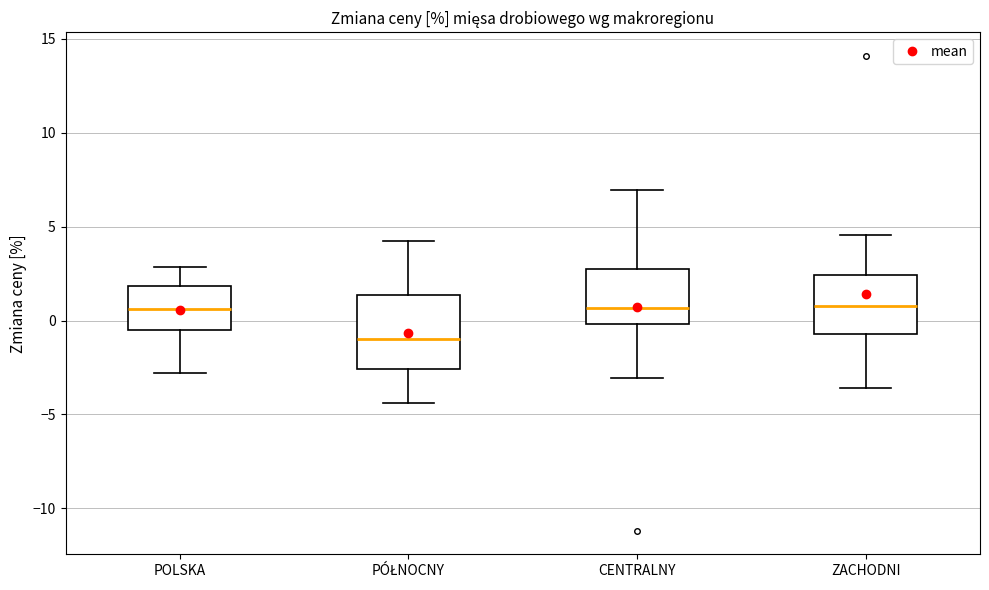

Reading left to right, read every box against the y-axis: the position of its median line, the range the box covers, and the ends of its whiskers. The values are not printed on the chart, so give them approximately, as read against the axis.

POLSKA: median 0.5, box -0.5 to 2.0, whiskers -3.0 to 3.0
PÓŁNOCNY: median -1.0, box -2.5 to 1.5, whiskers -4.5 to 4.0
CENTRALNY: median 0.5, box 0.0 to 3.0, whiskers -3.0 to 7.0
ZACHODNI: median 1.0, box -0.5 to 2.5, whiskers -3.5 to 4.5